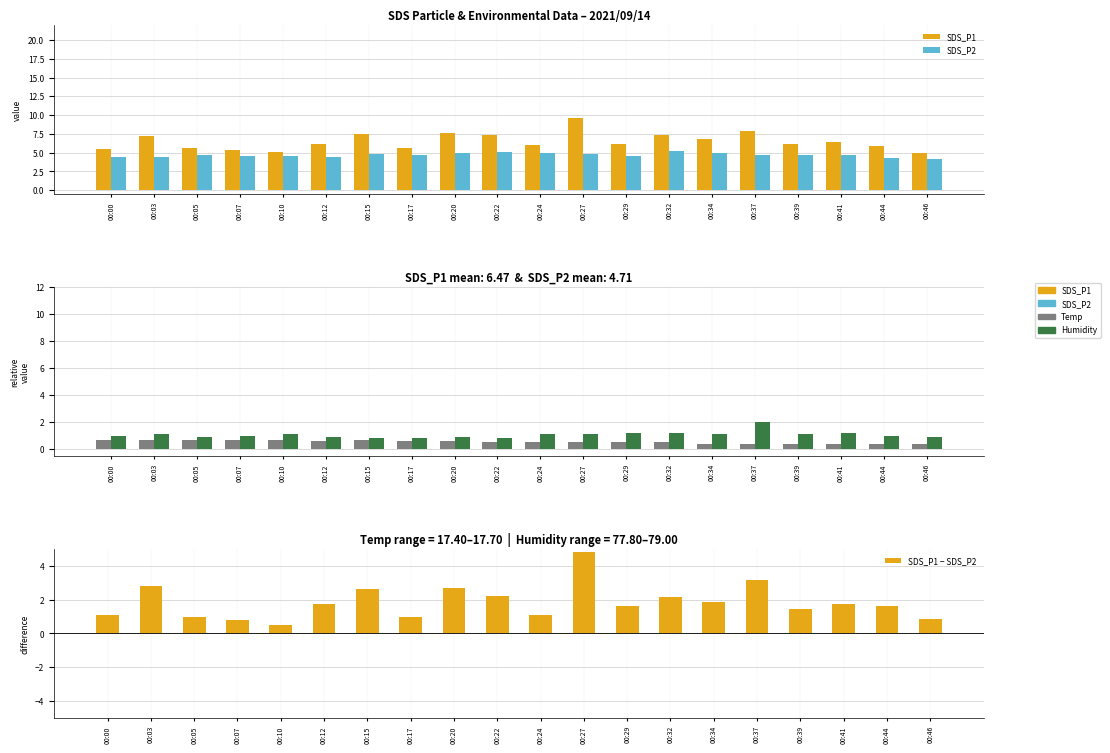

Rank the series at 00:41 from highest to lowest value.

SDS_P1, SDS_P2, SDS_P1 − SDS_P2, Humidity, Temp